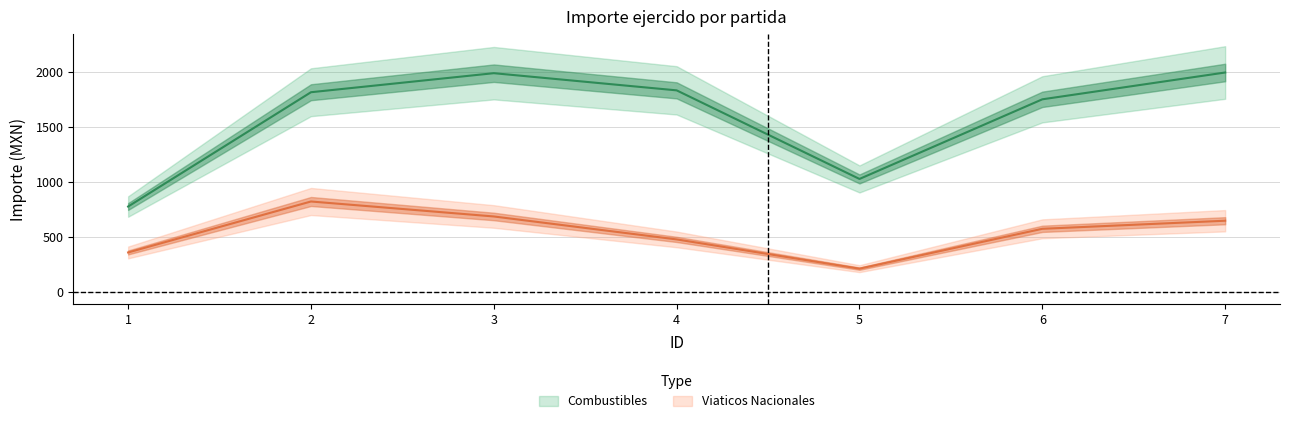

True or false: Viaticos Nacionales and Combustibles intersect in this chart.

False